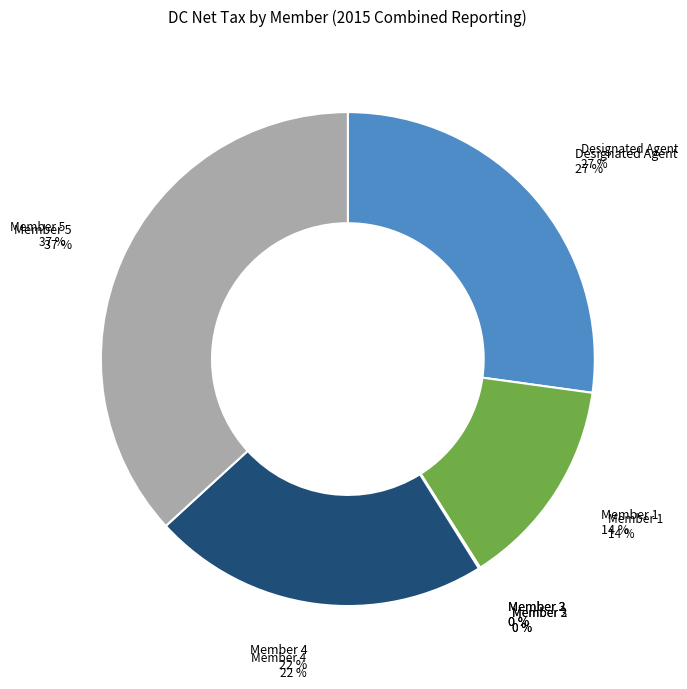

Combined, what portion of the pie is Member 4 and Designated Agent?

49.3%